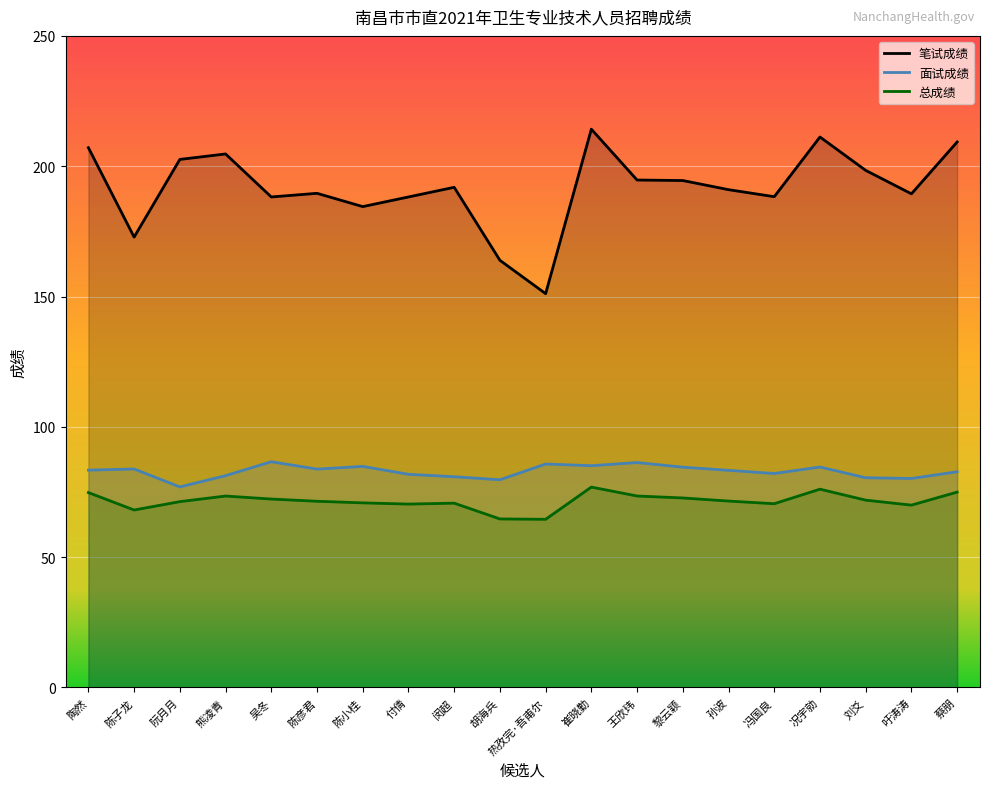

True or false: 总成绩 has more than 1 interior local peaks.

True